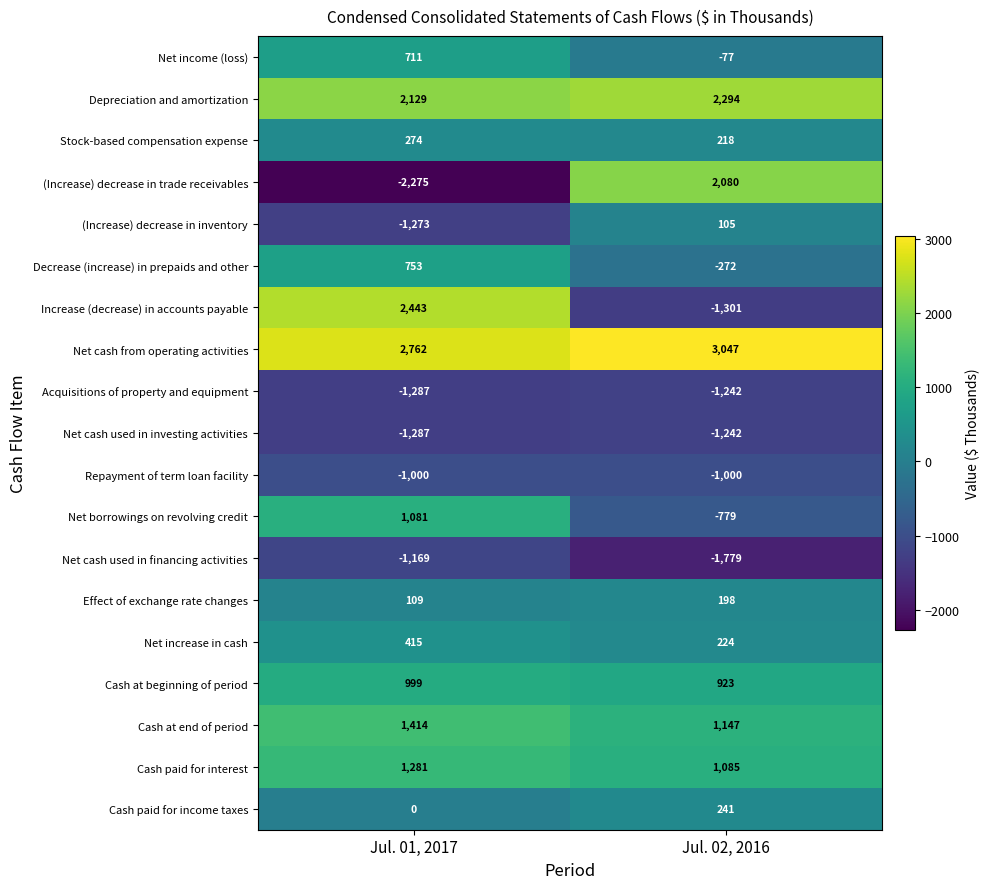

What is the average value of the Net increase in cash series?

320